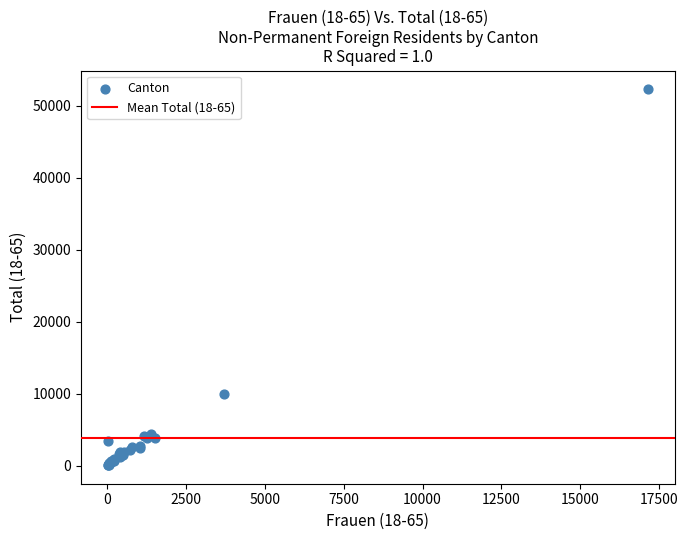

What Y value in the scatter plot is closest to 26204?

9990